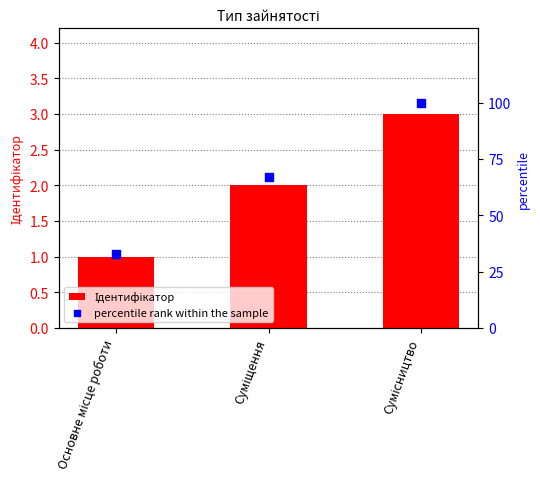

Which series has the largest total across all categories?

percentile rank within the sample